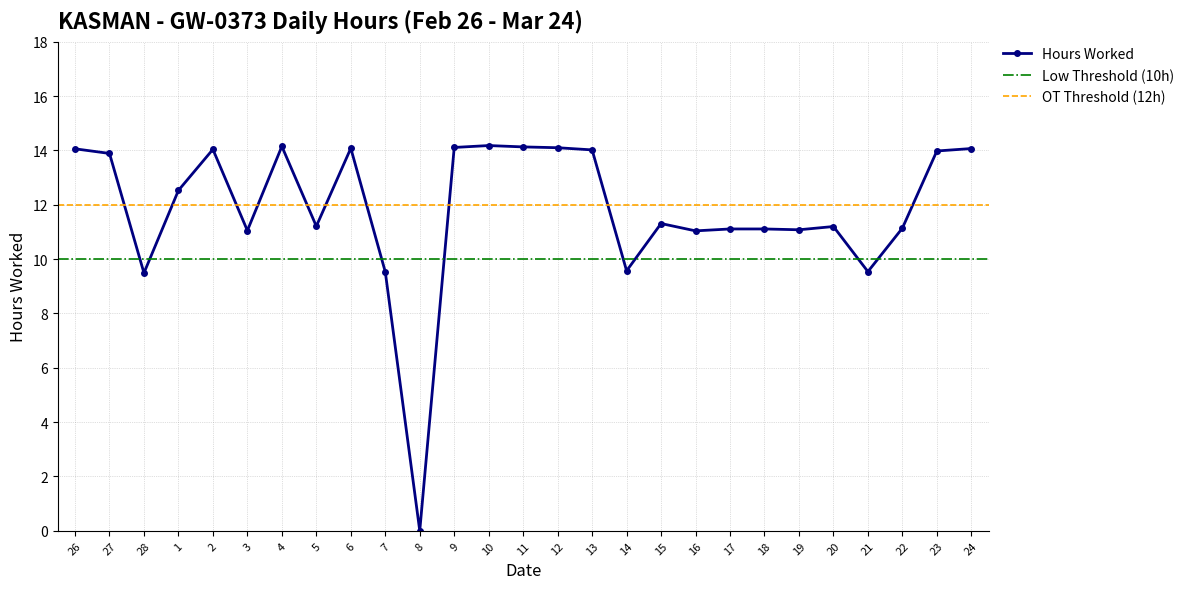

What is the label of the 4th point from the left?

1